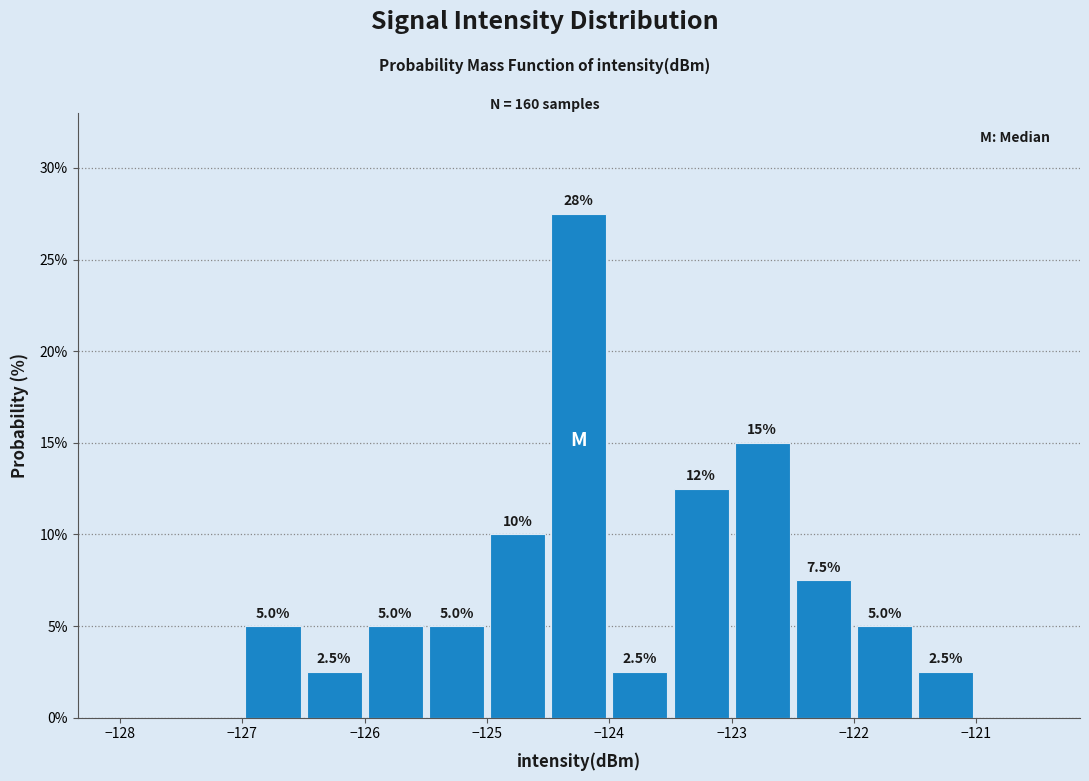

Which range on the x-axis has the tallest bar?

-124.5 to -124.0